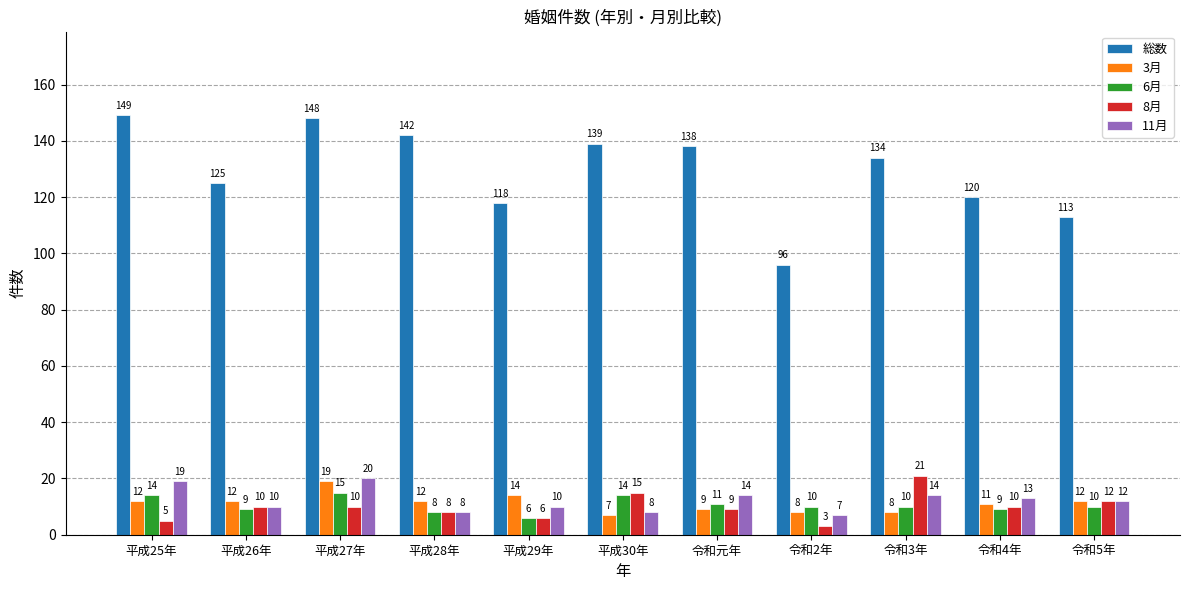

The value of 3月 at 平成25年 is 12. True or false?

True